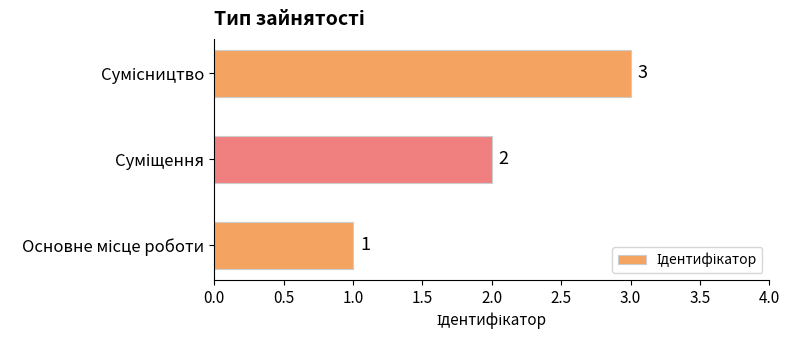

How many values are between 1 and 3?

3